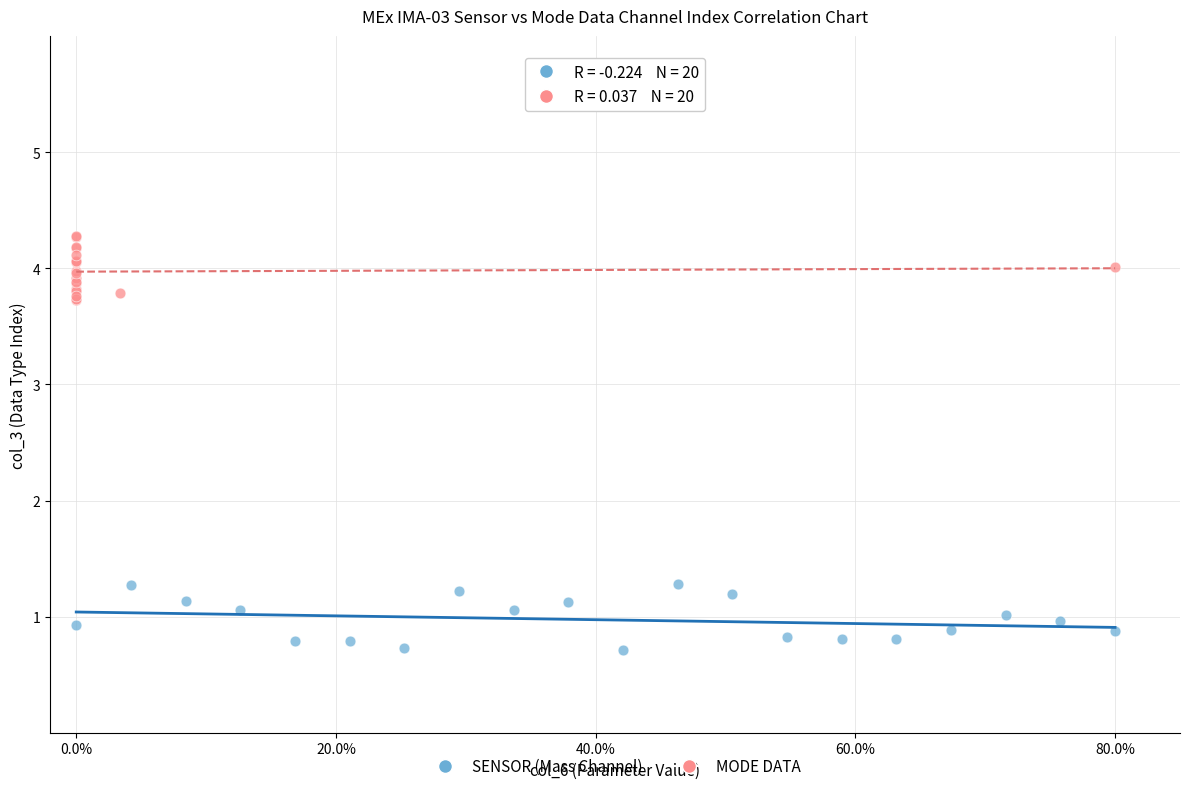

Which series reaches the maximum Y coordinate?

MODE DATA